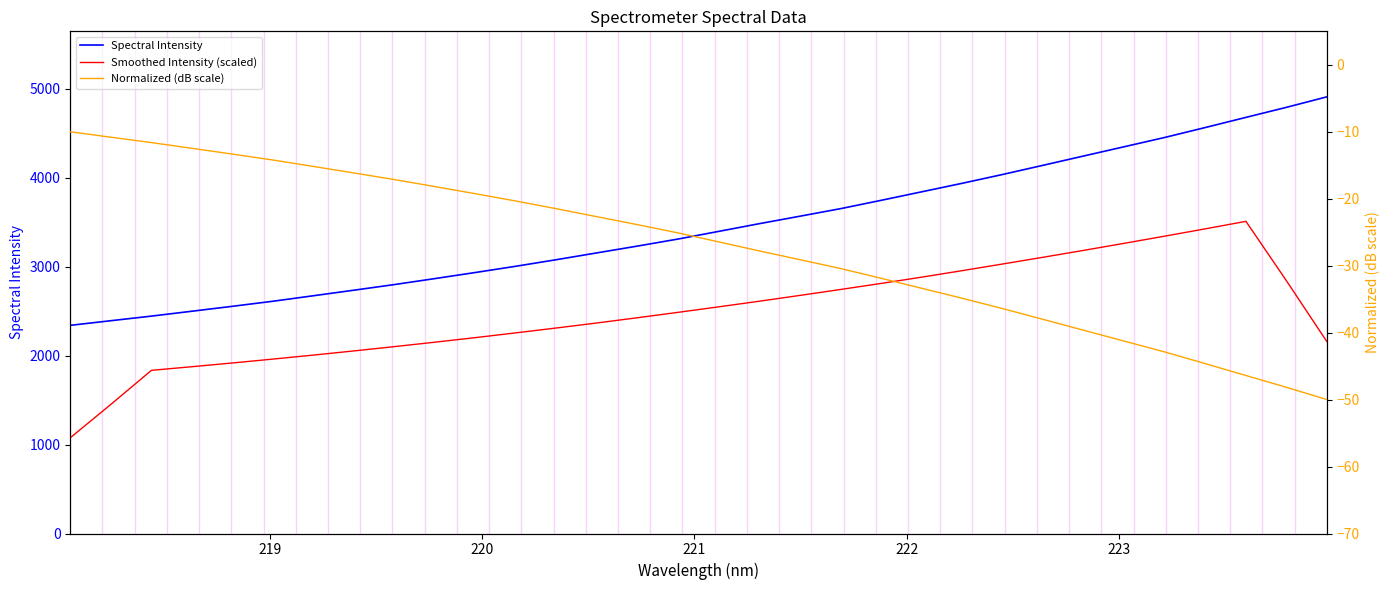

What is the minimum value shown in the chart?

-50.0